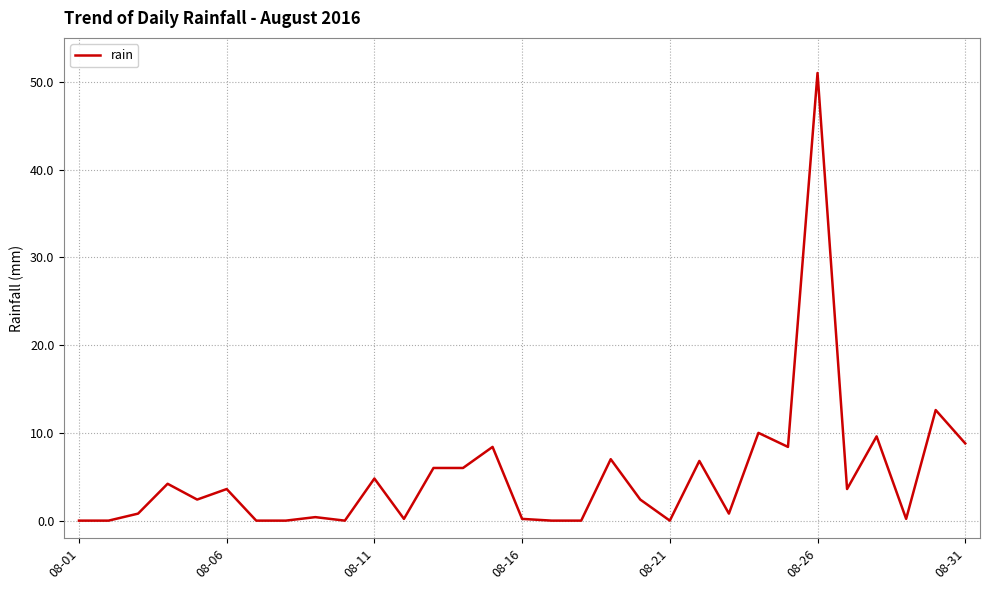

What is the greatest value displayed?

51.0